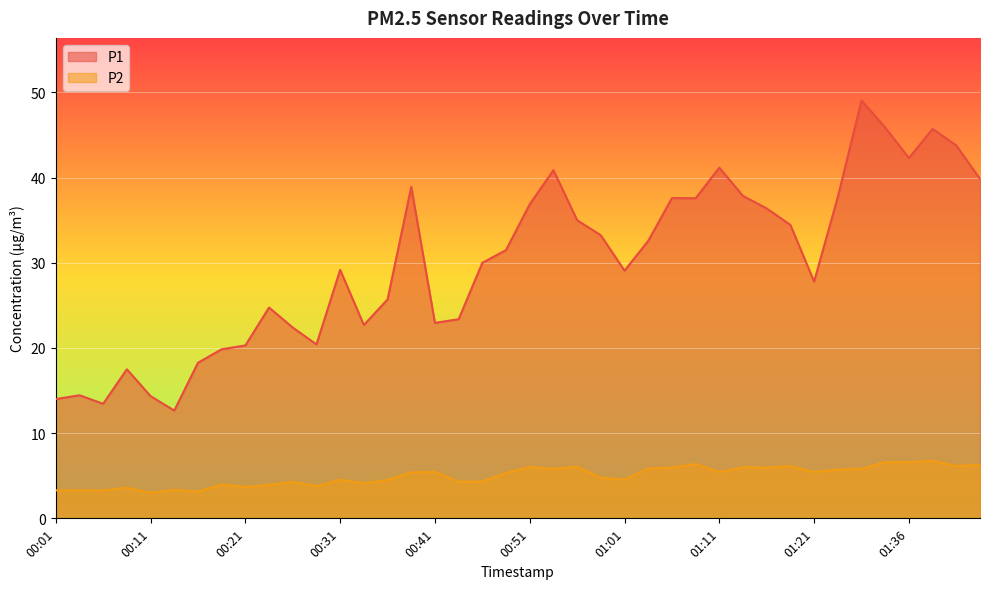

At how many categories does at least one series exceed 29?

23